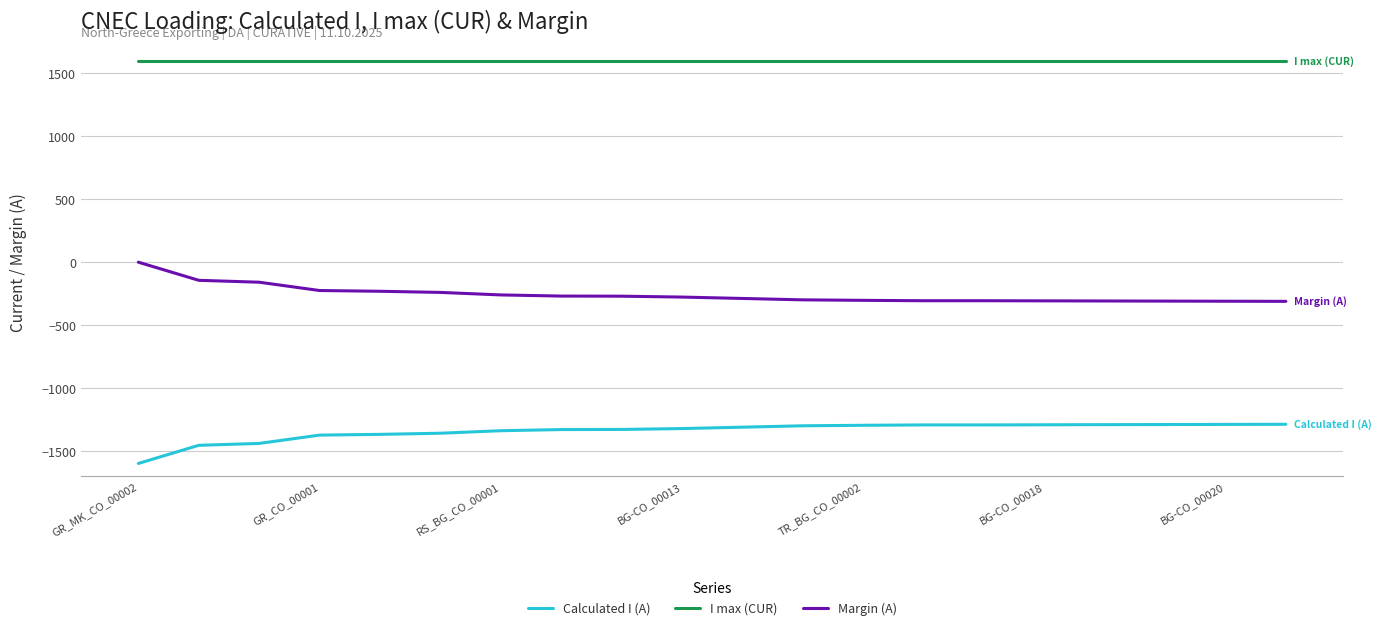

True or false: I max (CUR) and Margin (A) cross at least once.

False